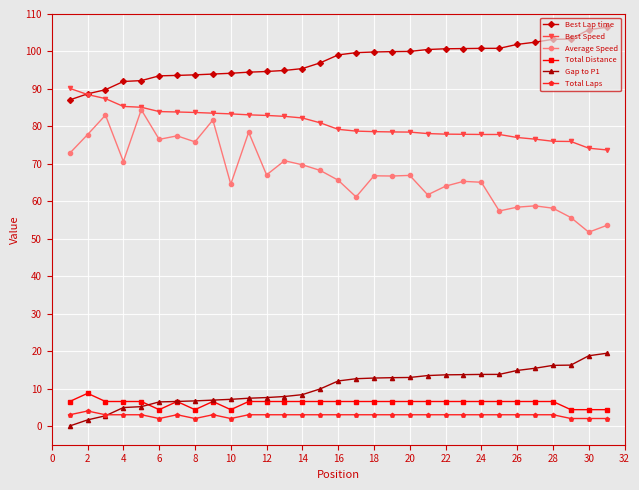

Which series has the largest total across all categories?

Best Lap time